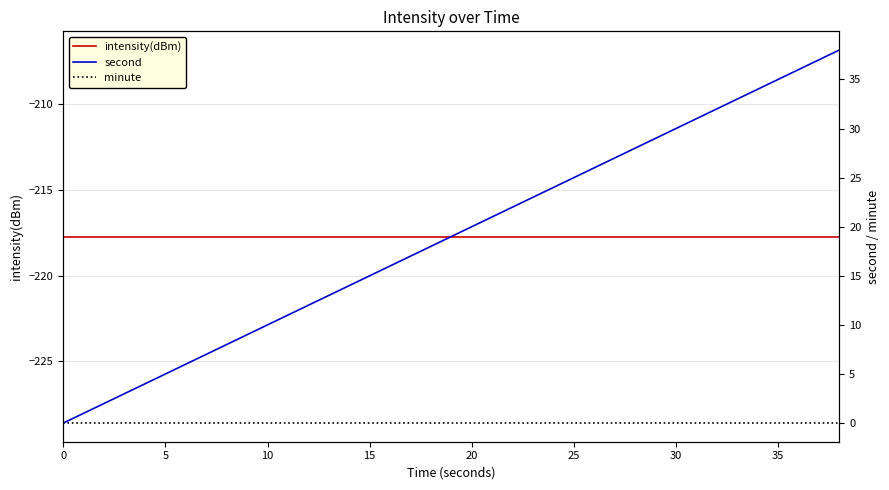

True or false: intensity(dBm) and minute intersect in this chart.

False